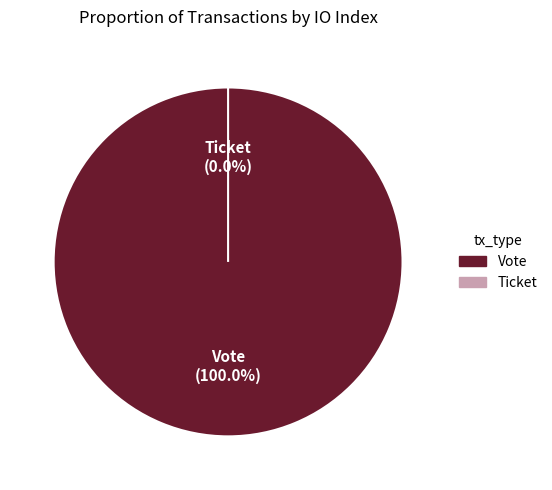

Count the number of slices in the pie.

2